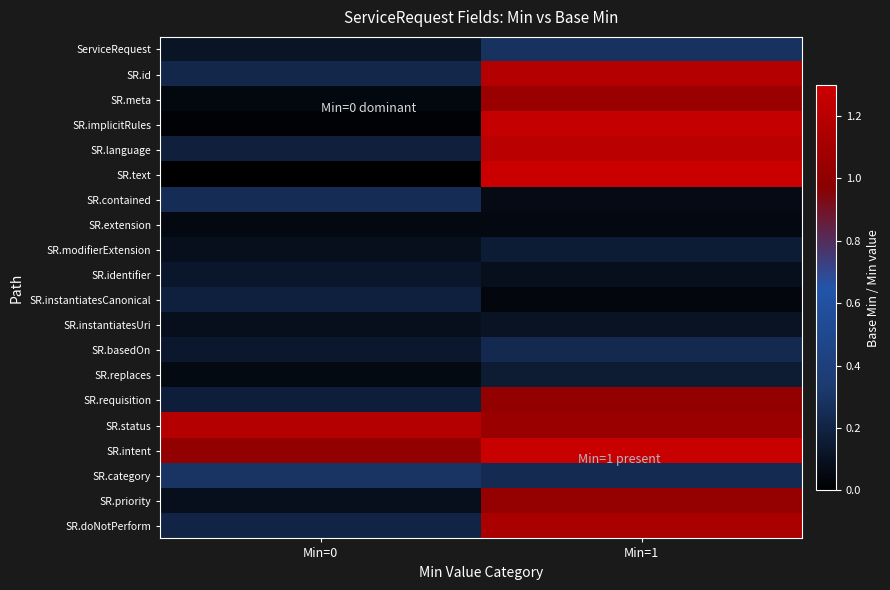

What is the spread (max minus min) of values at Min=1?

1.2